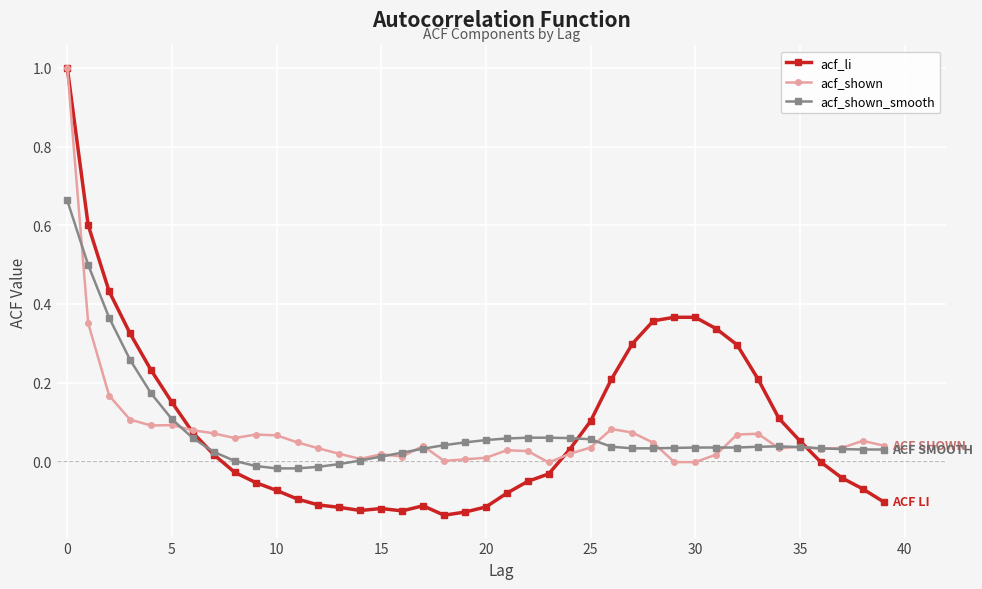

True or false: acf_li has more than 0 interior local peaks.

True